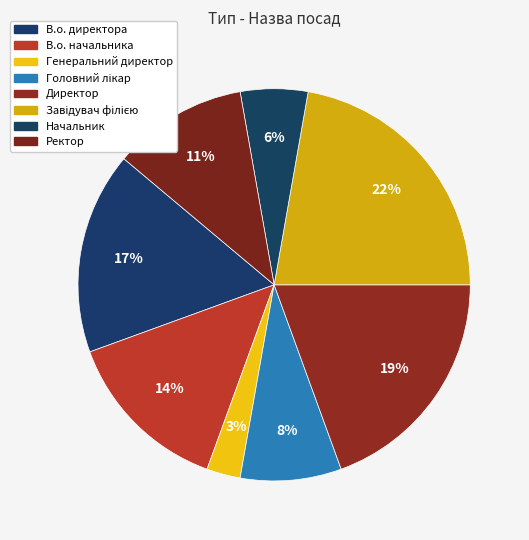

To the nearest percent, what is the average slice percentage?

12%